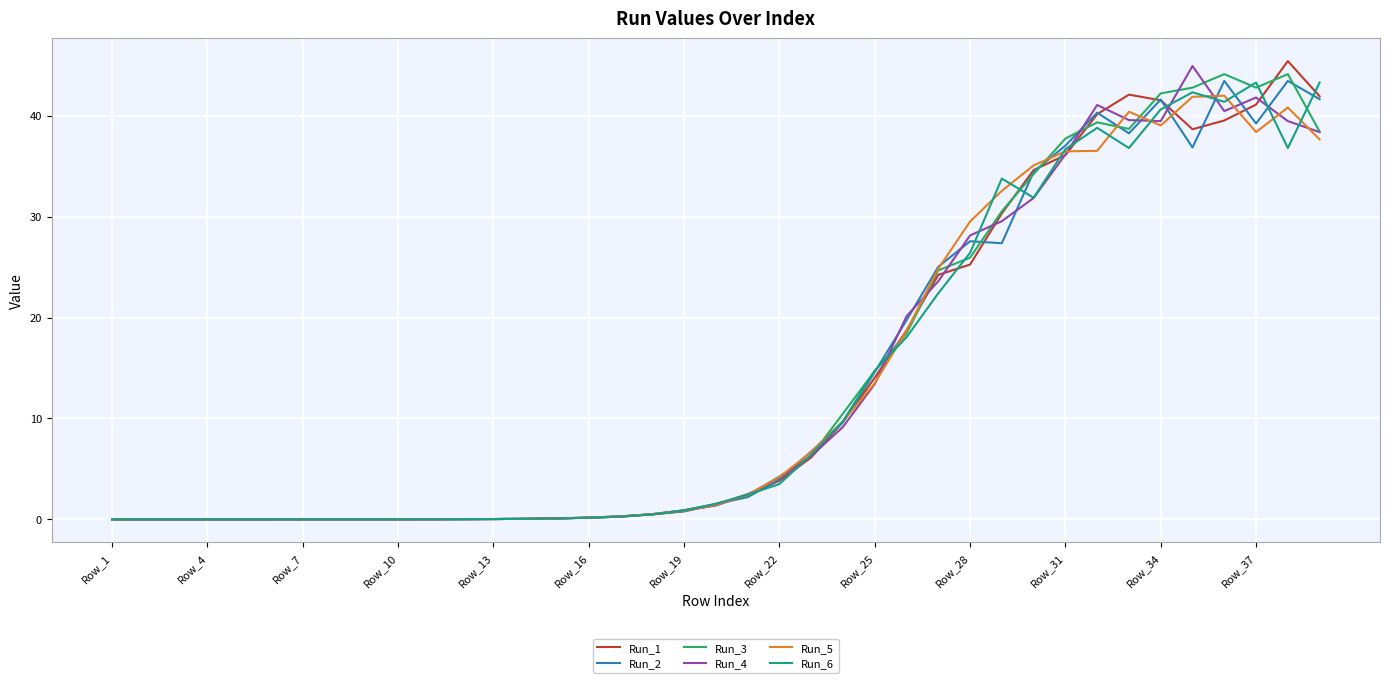

What is the maximum value for Run_3?

44.1